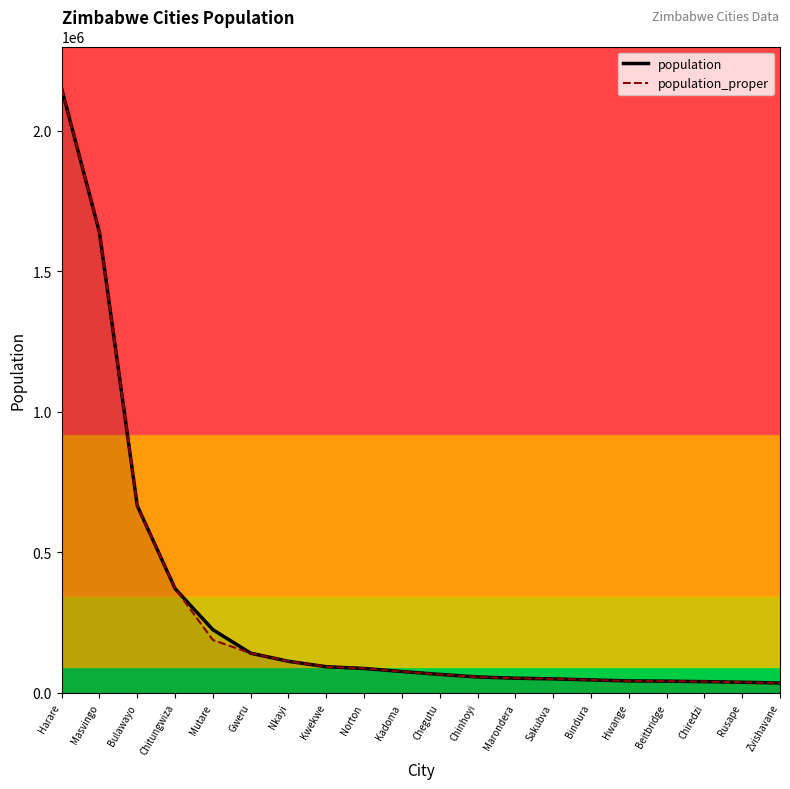

What is the average value of the population series?

301463